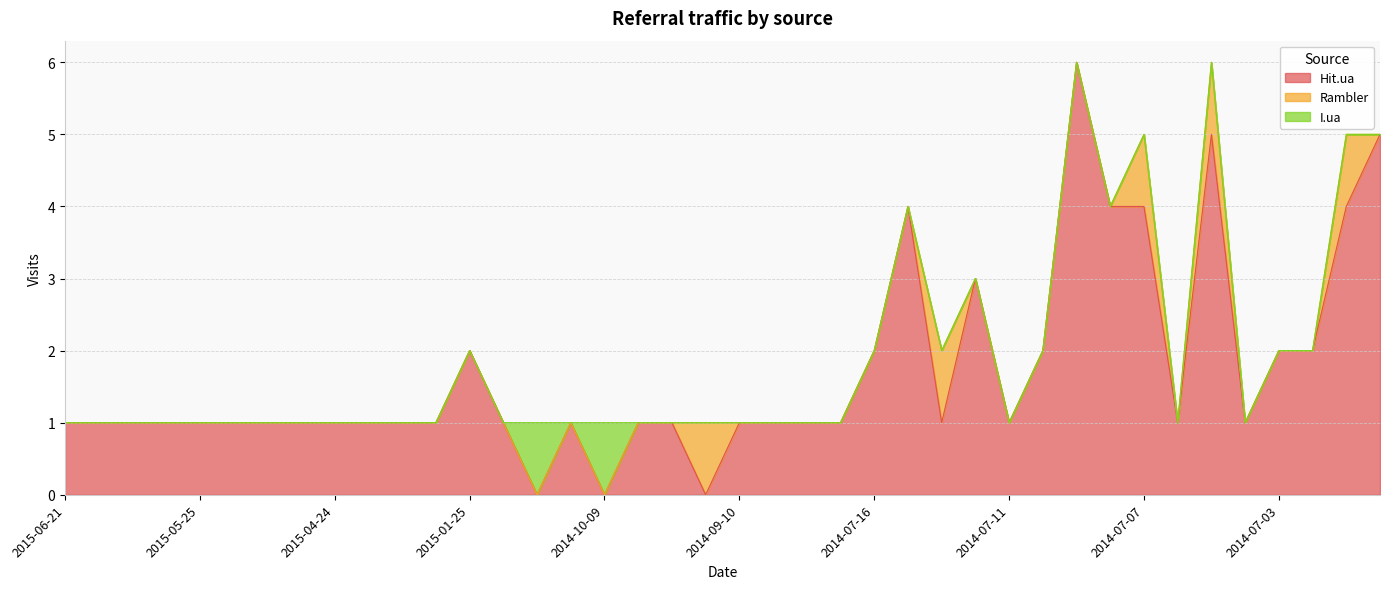

What is the average value of the Hit.ua series?

2